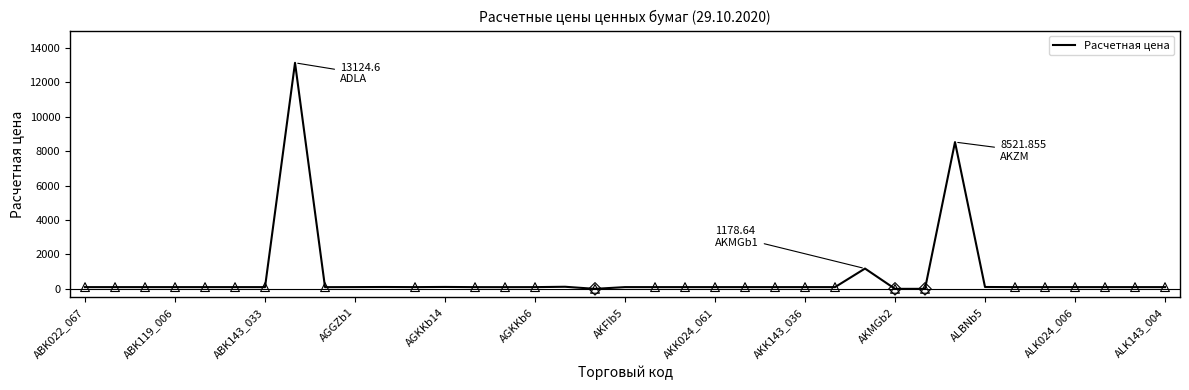

What is the difference between the maximum and minimum values?

13124.6